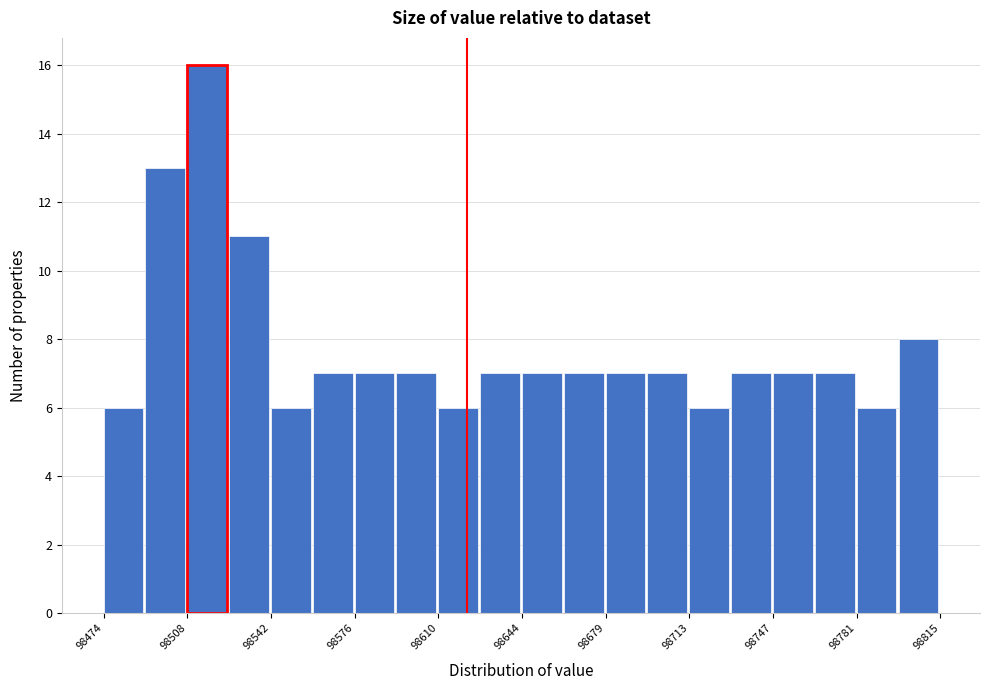

Read against the x-axis, roughly where is the centre of the tallest bar?

98515